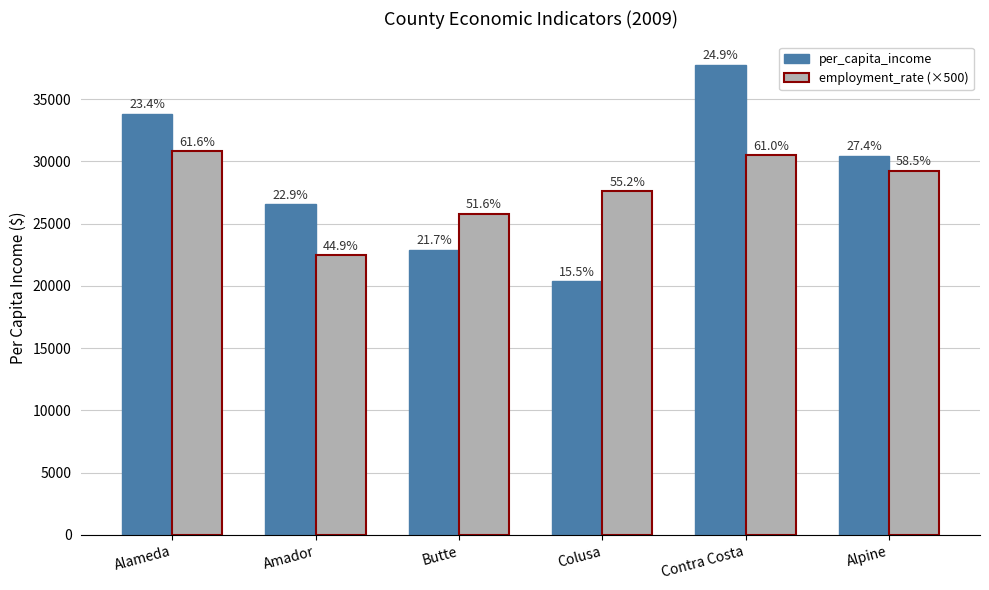

What are all the series names shown in the legend?

per_capita_income, employment_rate (×500)